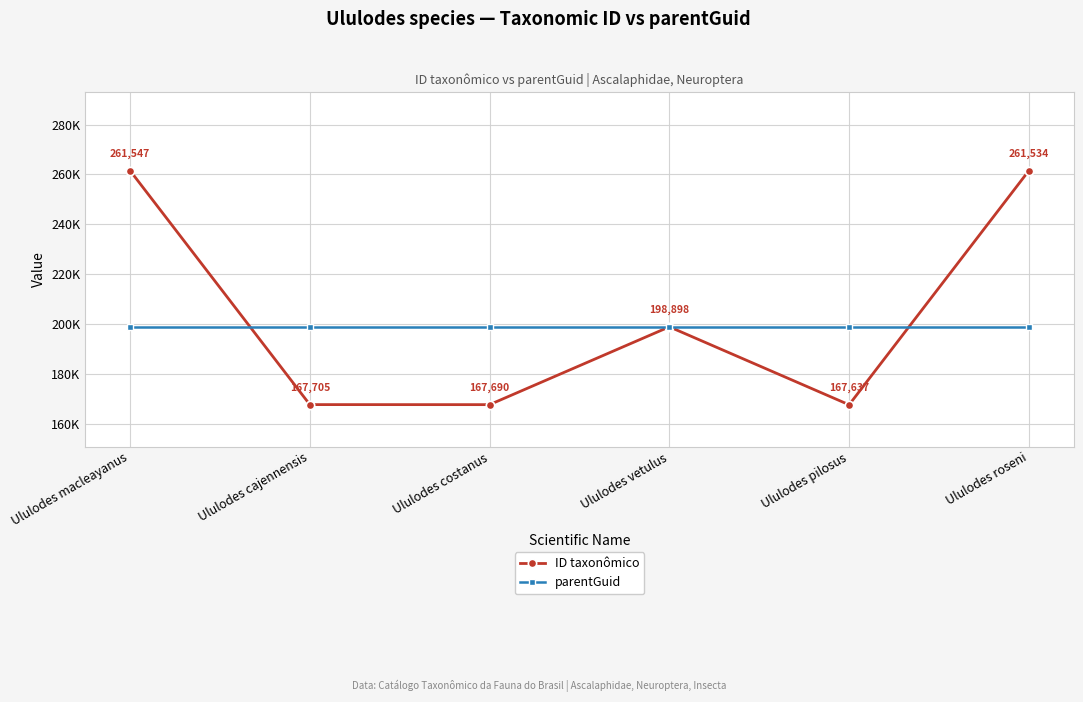

What is the total value across all series at Ululodes costanus?

366596